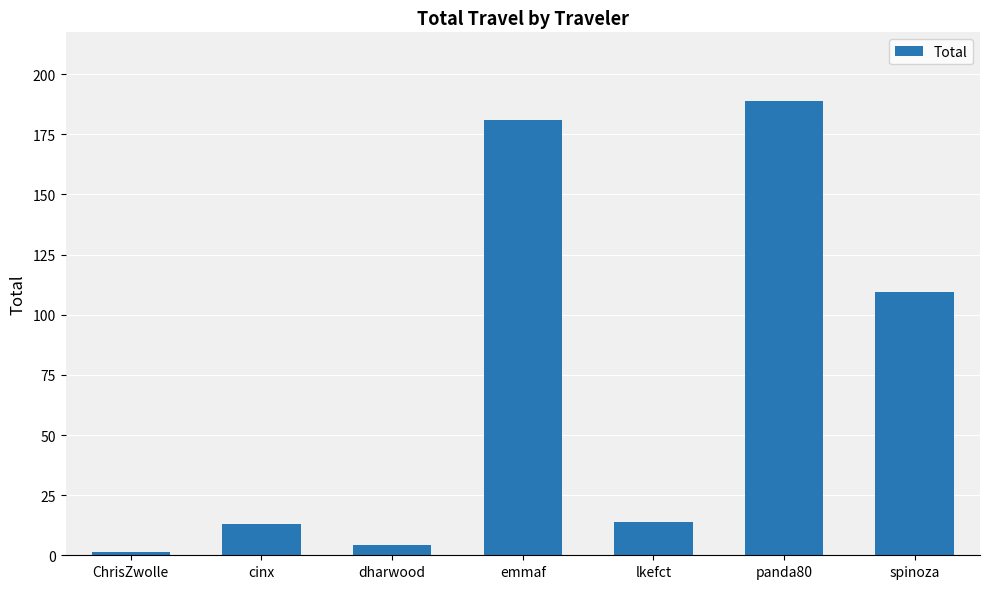

The chart shows a value of 45.4 at panda80. True or false?

False